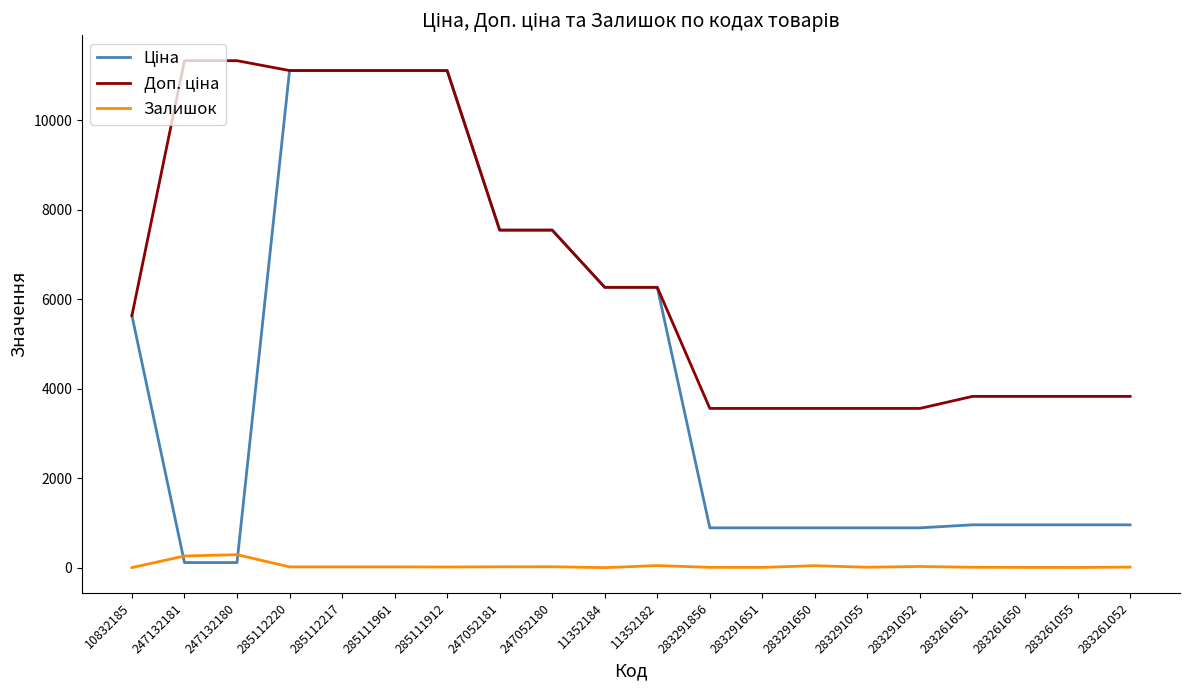

What is the greatest value displayed?

11334.0